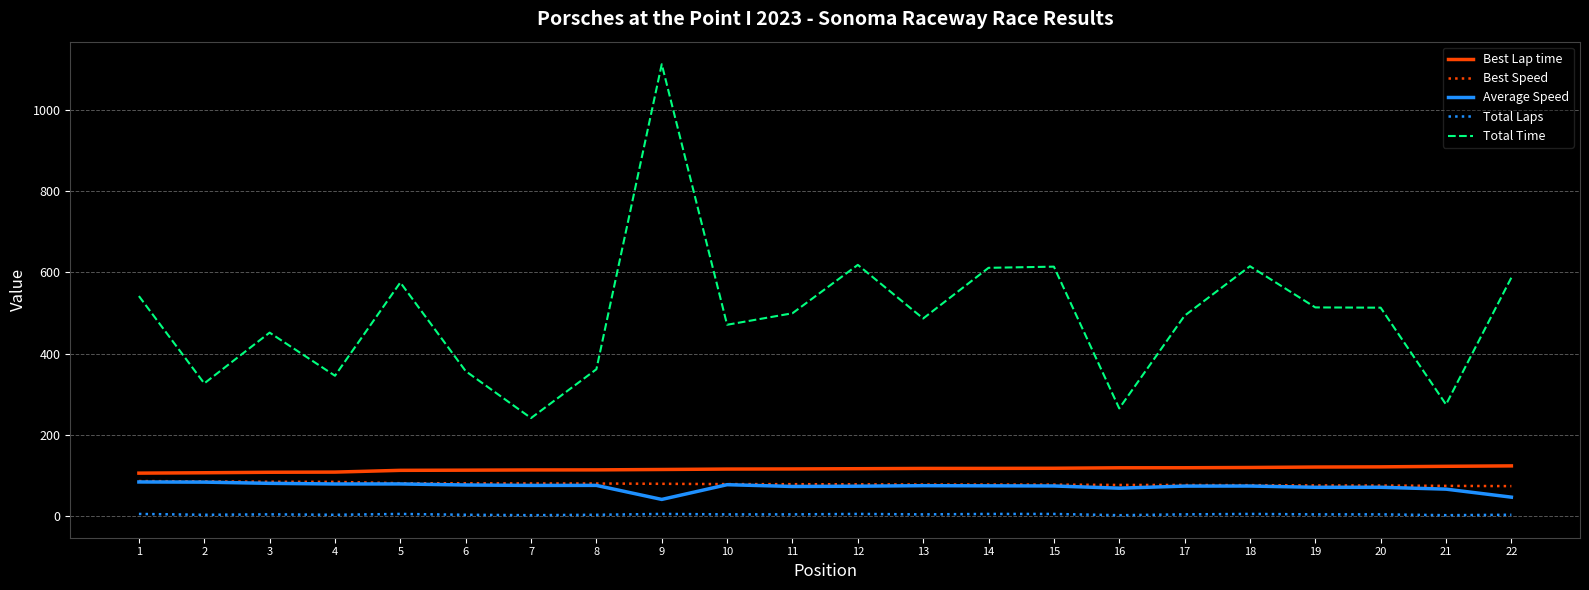

The value of Total Time at 19 is 513.5. True or false?

True